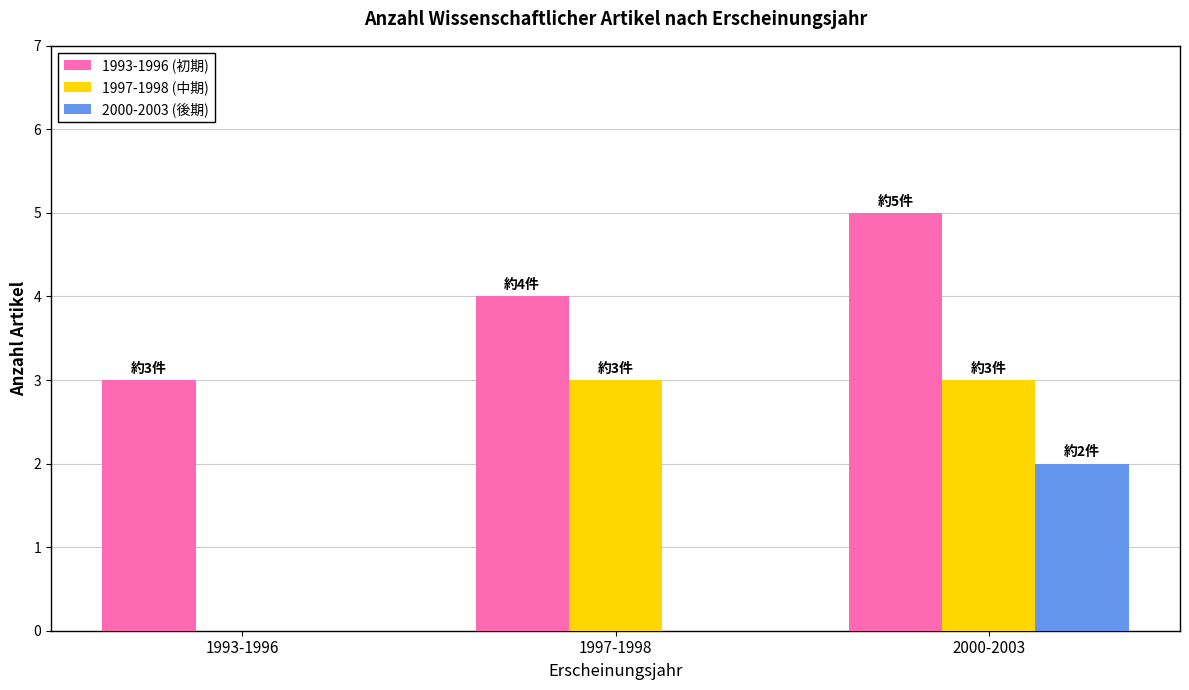

What are all the series names shown in the legend?

1993-1996 (初期), 1997-1998 (中期), 2000-2003 (後期)